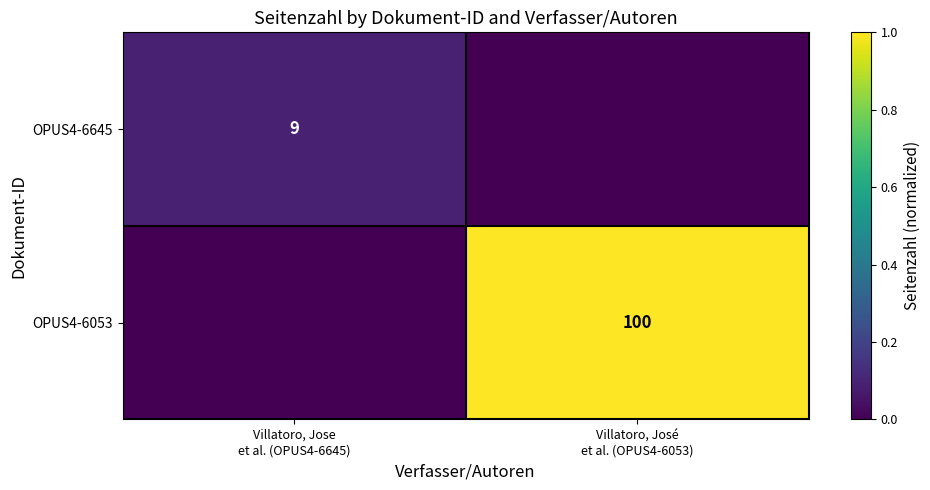

What is the difference between the OPUS4-6645 values at Villatoro, Jose et al. (OPUS4-6645) and Villatoro, José et al. (OPUS4-6053)?

0.1